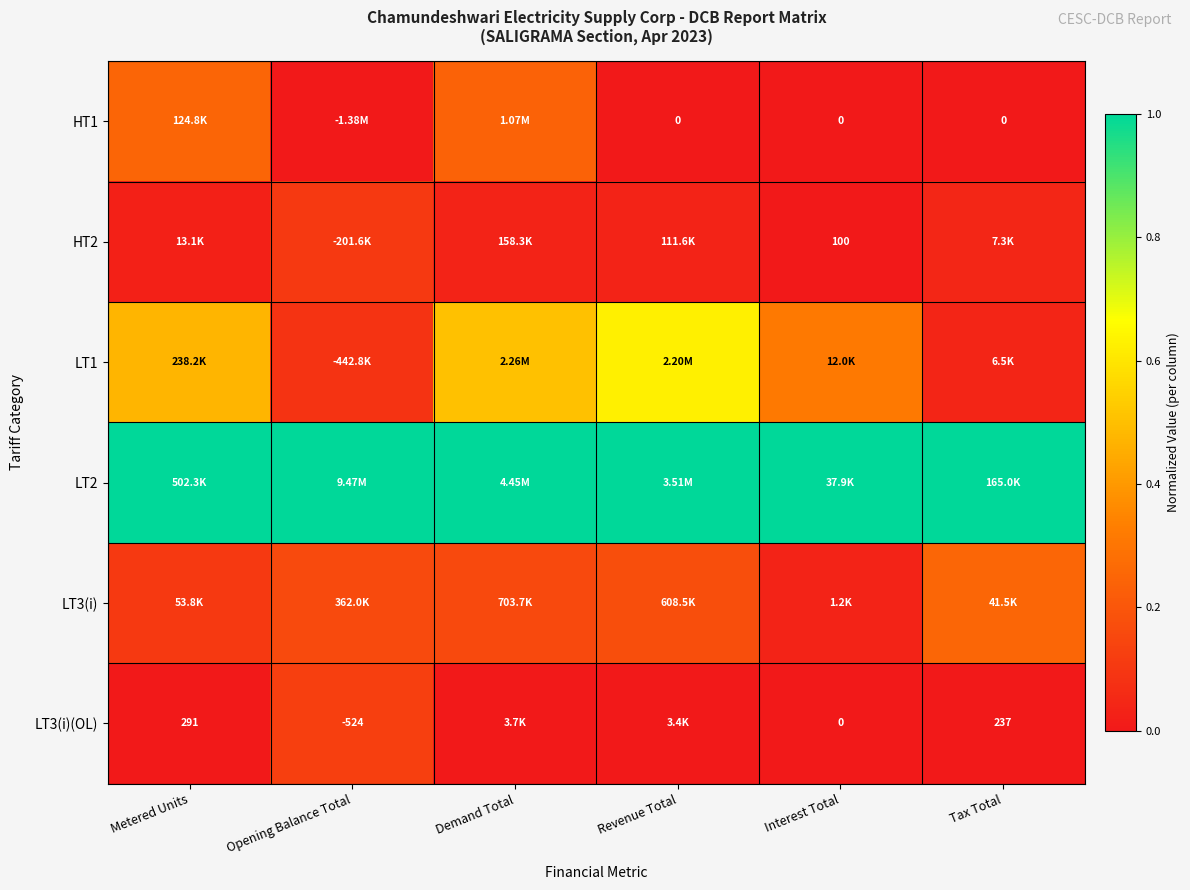

Which series has the largest total across all categories?

LT2